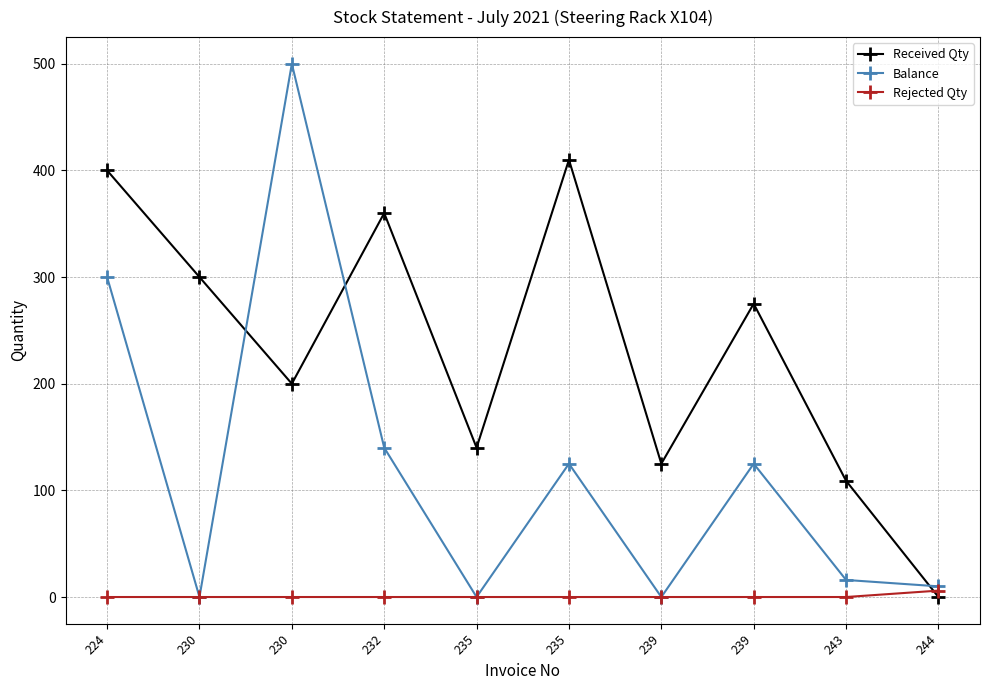

How many series are shown in this chart?

3